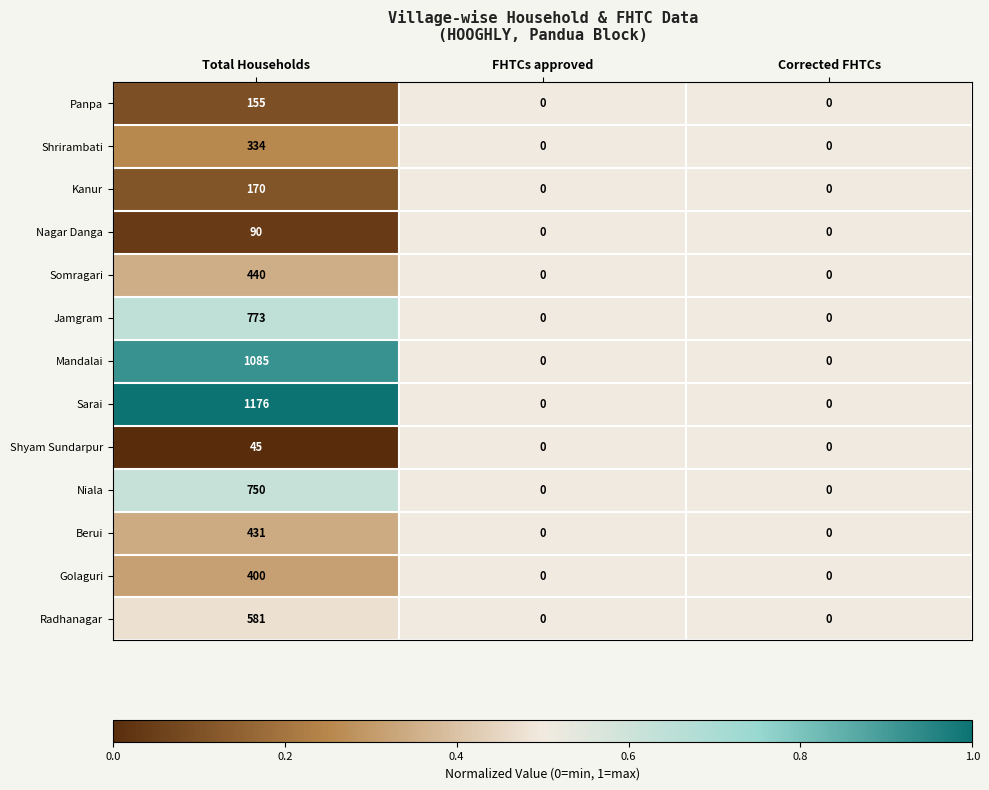

Rank the series by their maximum value, from highest to lowest.

Sarai, Mandalai, Jamgram, Niala, Radhanagar, Somragari, Berui, Golaguri, Shrirambati, Kanur, Panpa, Nagar Danga, Shyam Sundarpur